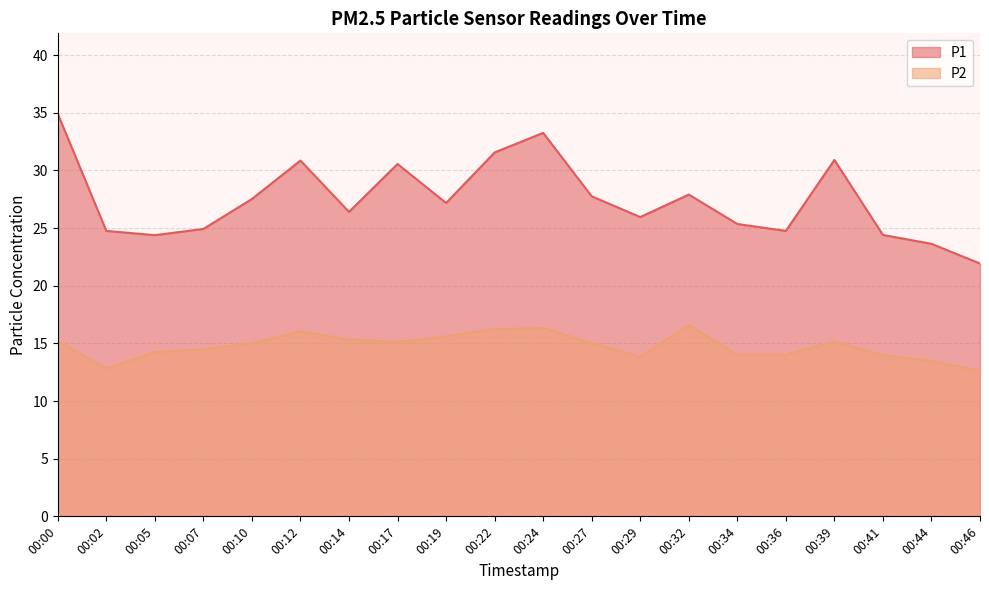

What is the greatest value displayed?

34.9